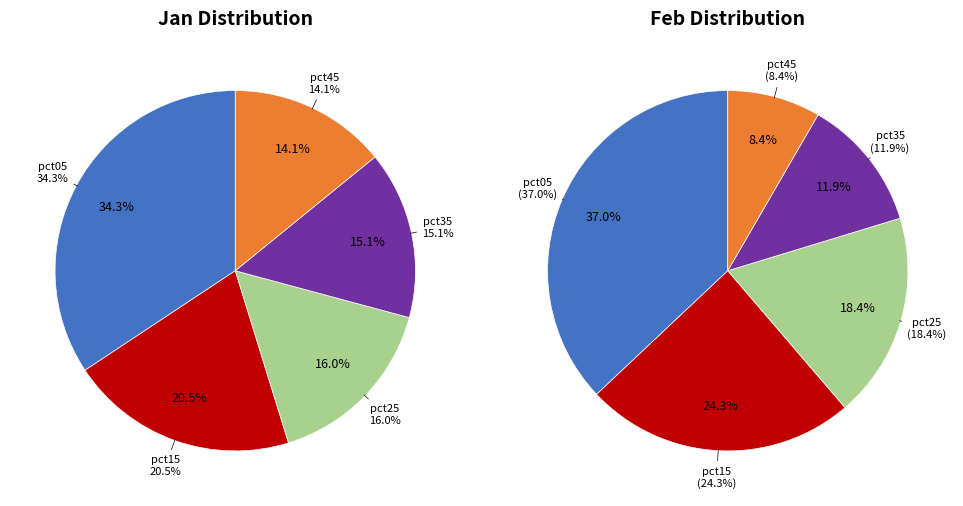

Is the sum of 8 and 3 greater than half?

No